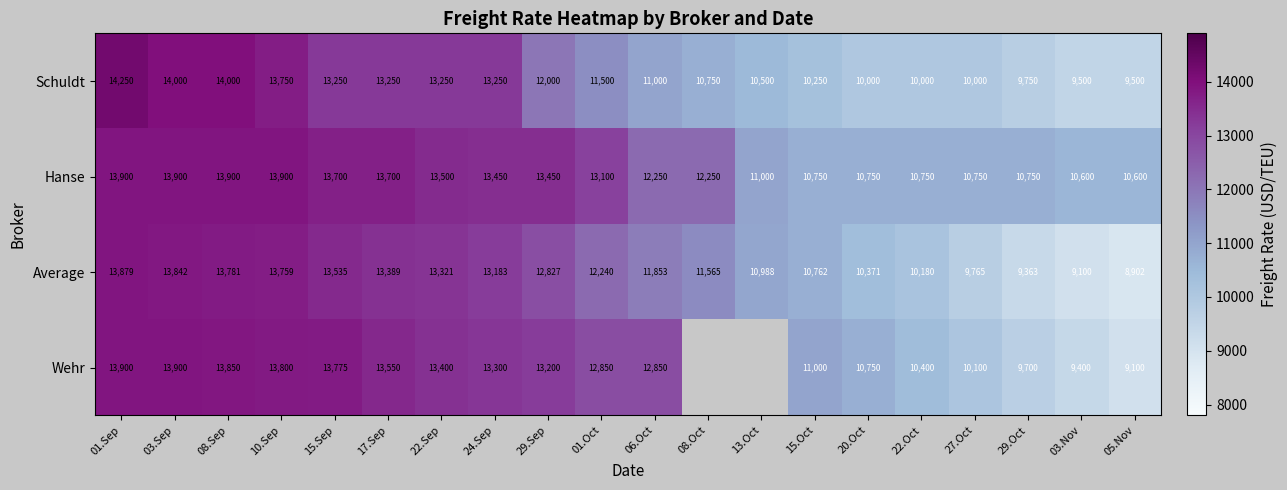

What value does the Hanse series have at 22.Oct?

10750